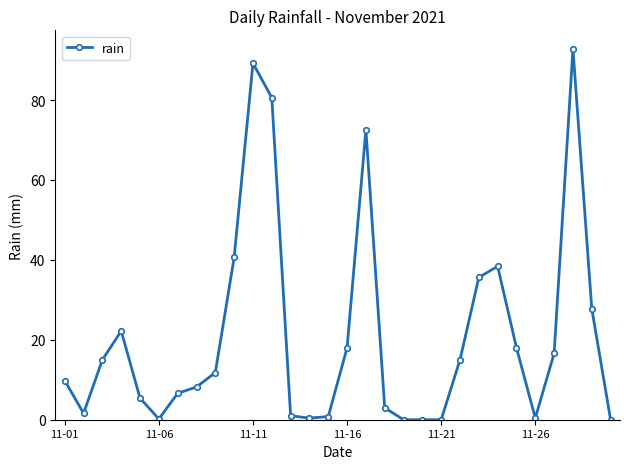

Count the number of categories in the chart.

30